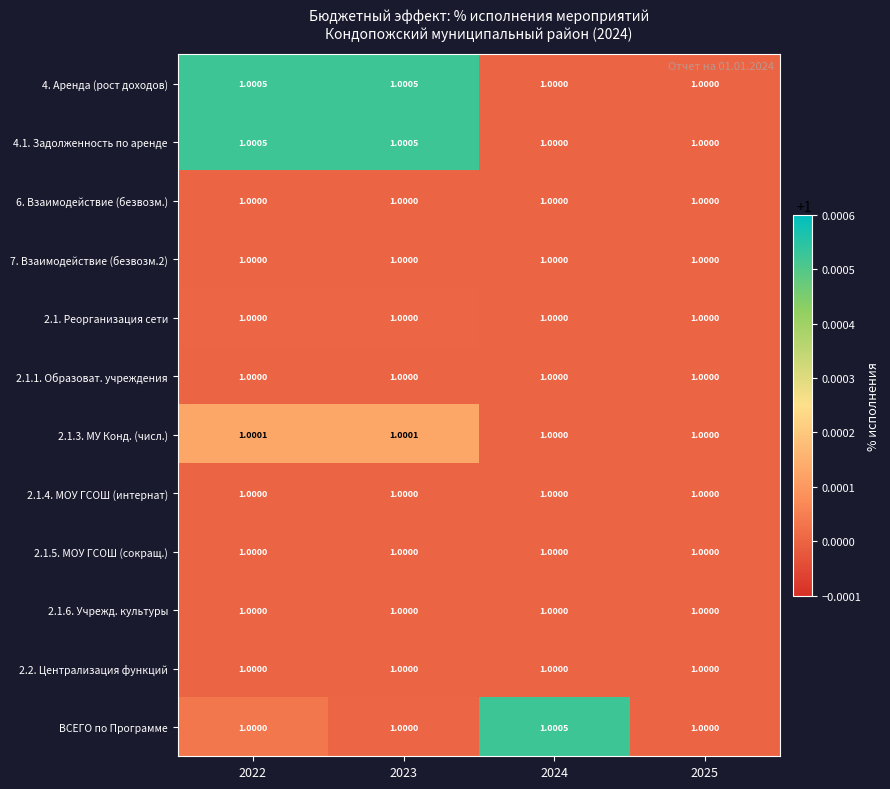

Between 2024 and 2025, which series saw the biggest shift?

ВСЕГО по Программе